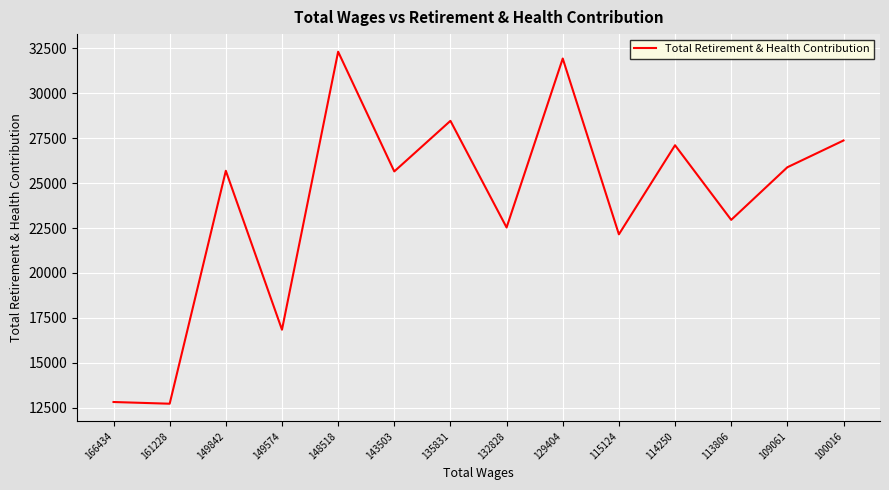

What is the ratio of the value at 109061 to the value at 129404?

0.8